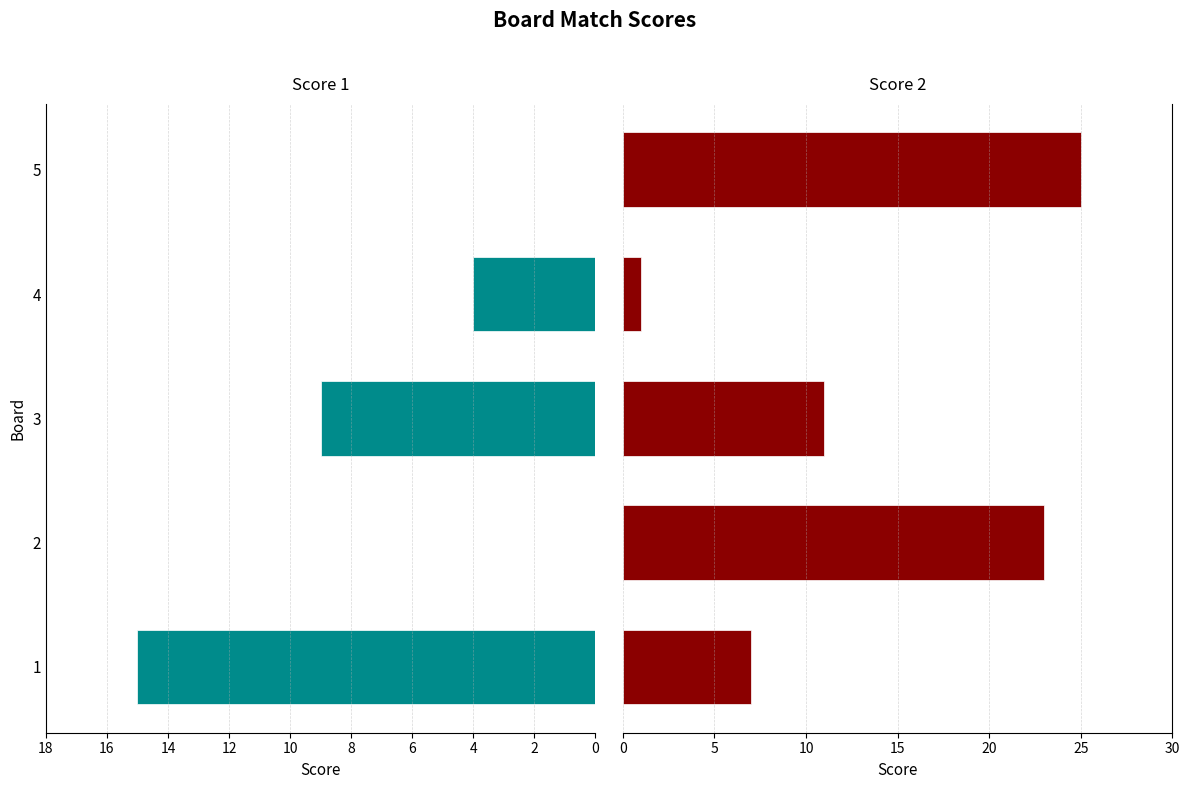

Rank the series by their average value, from highest to lowest.

Score 2, Score 1